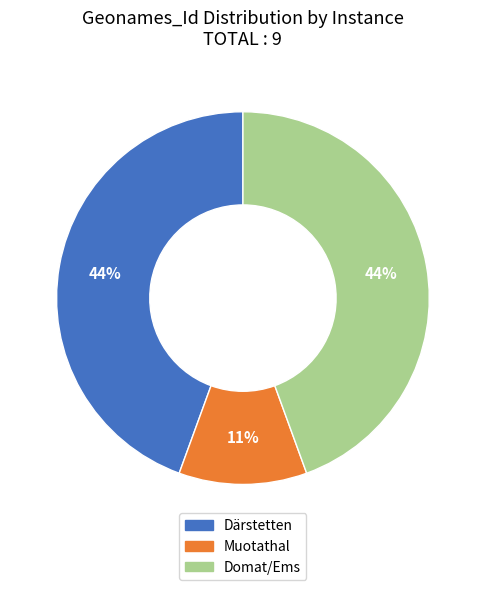

How many slices are in this pie chart?

3